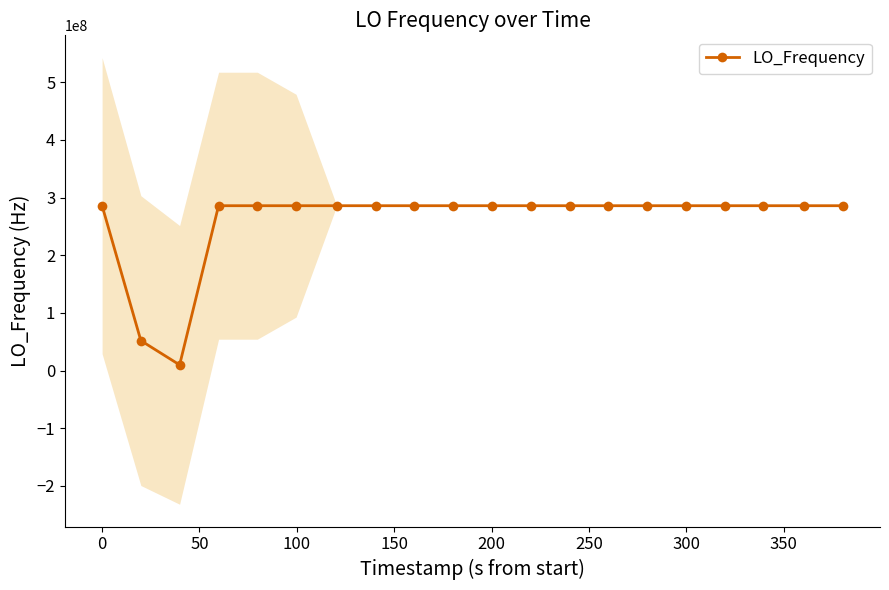

What is the value of the LO_Frequency point at the 15th from the left?

286046998.2